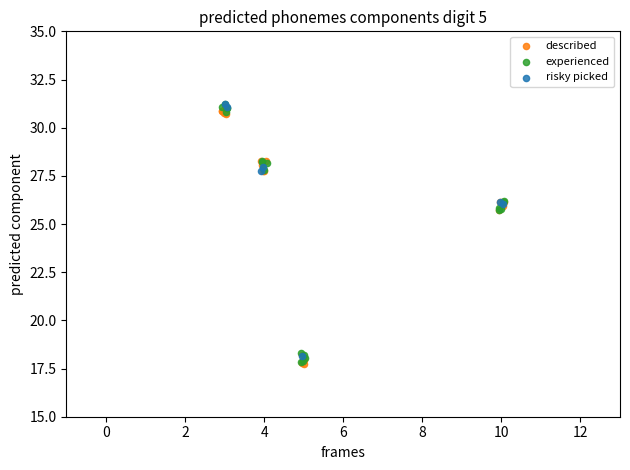

What are all the series names shown in the legend?

described, experienced, risky picked